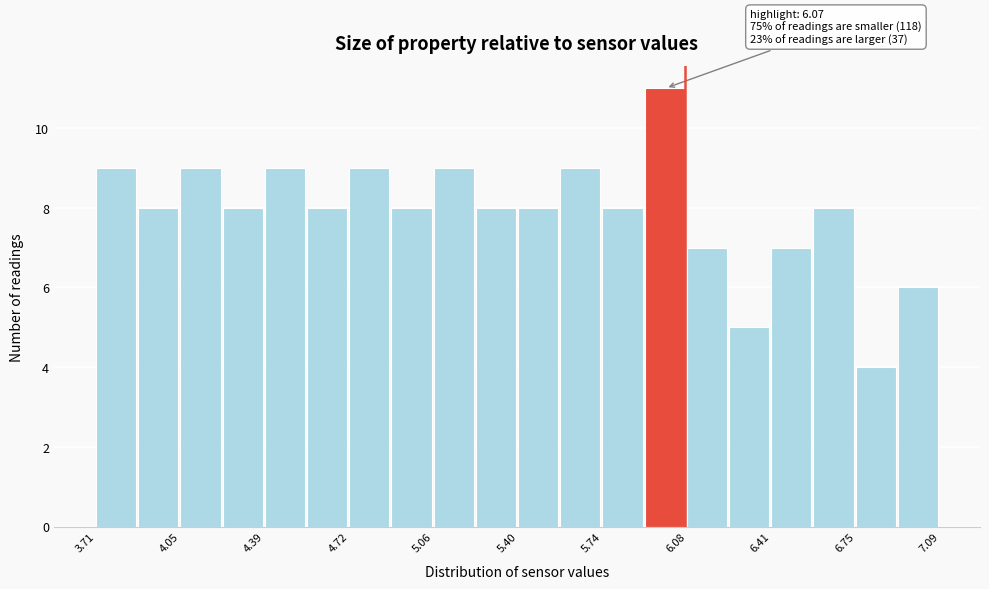

Read against the x-axis, roughly where is the centre of the tallest bar?

6.00